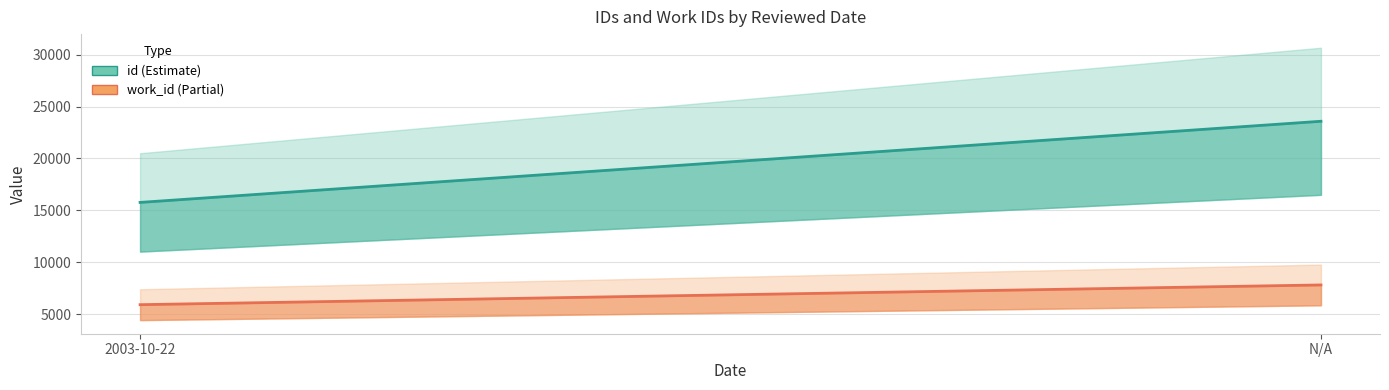

How many data points does each series have?

2